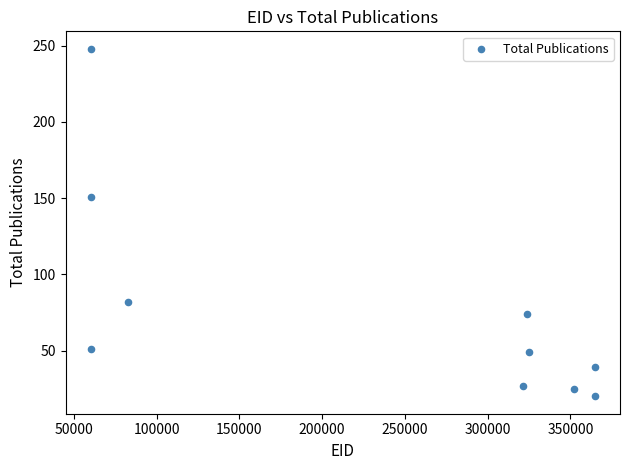

What is the average Y value?

77